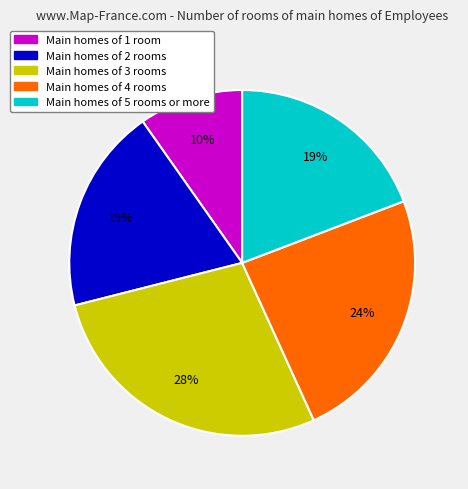

To the nearest percent, what is the average slice percentage?

20%